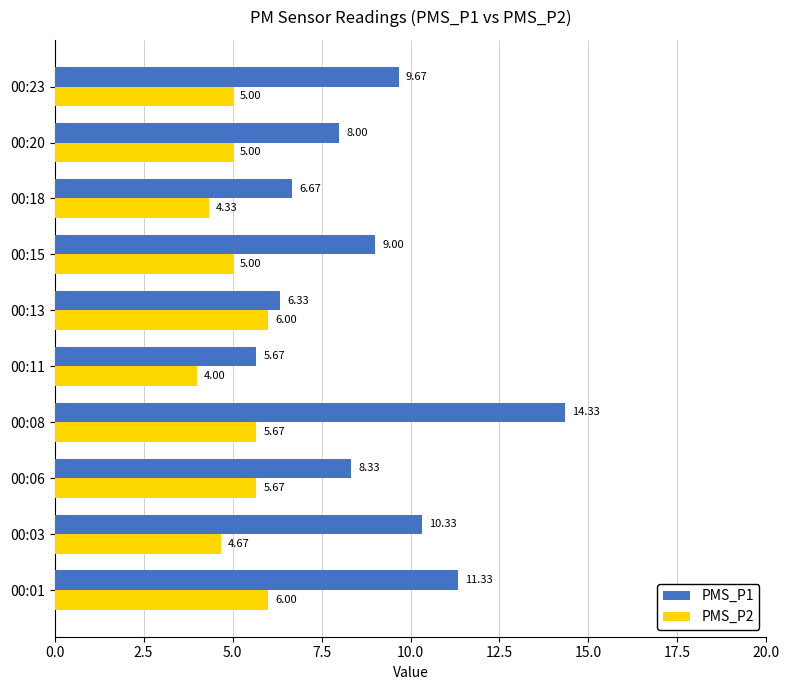

What is the difference between the maximum and minimum values in the PMS_P1 series?

8.7